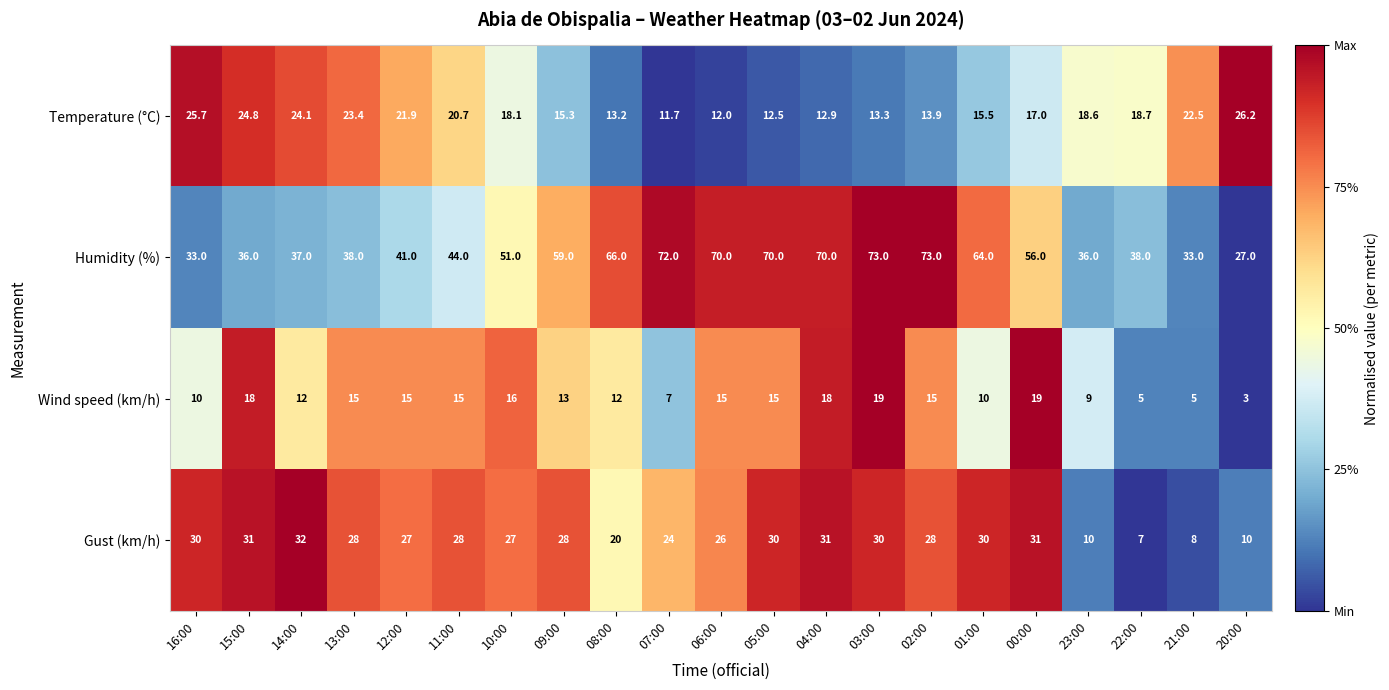

At which category is the sum across all series the highest?

03:00